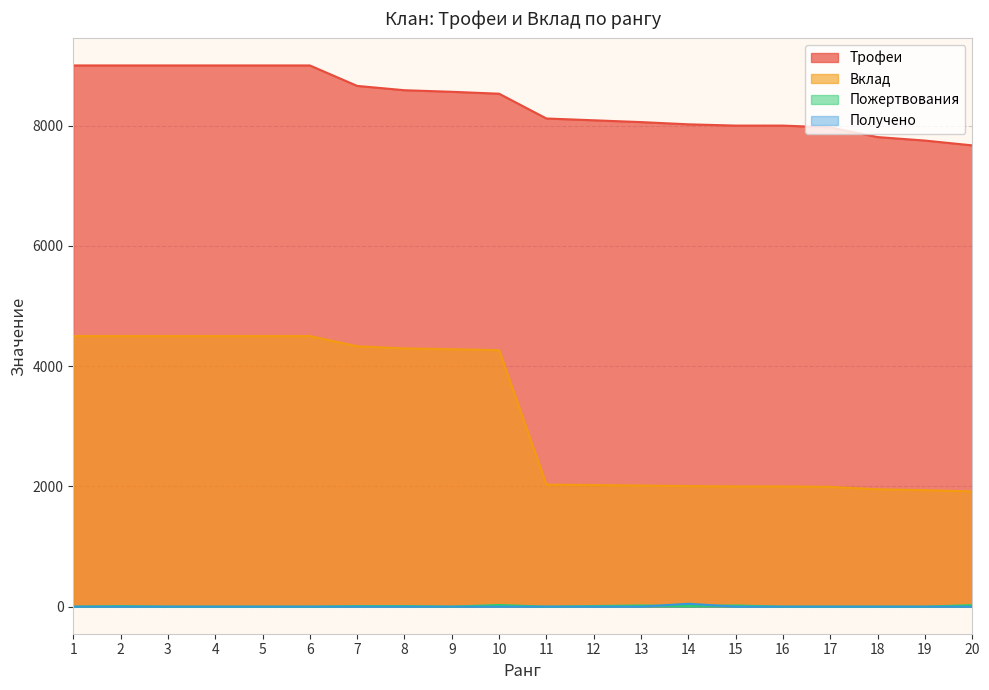

How many series are shown in this chart?

4